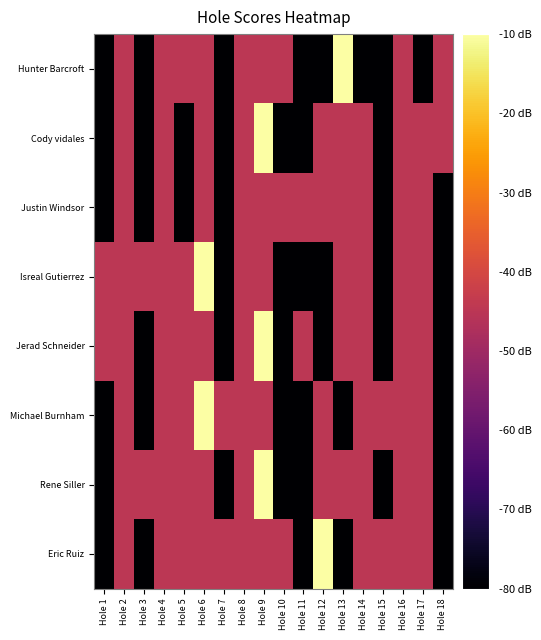

What is the spread (max minus min) of values at Hole 3?

35